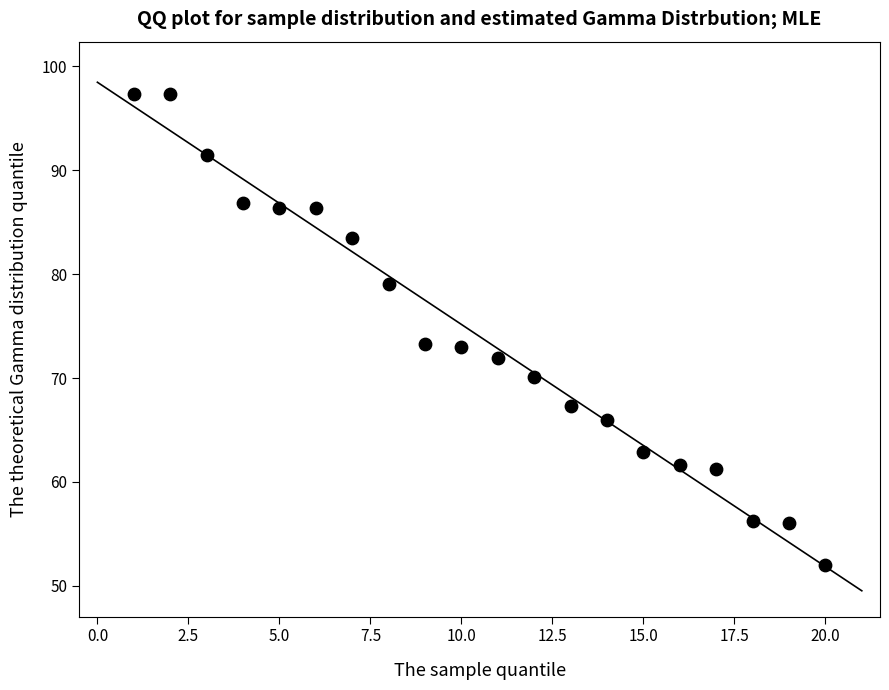

What is the range of X values (max minus min)?

19.0